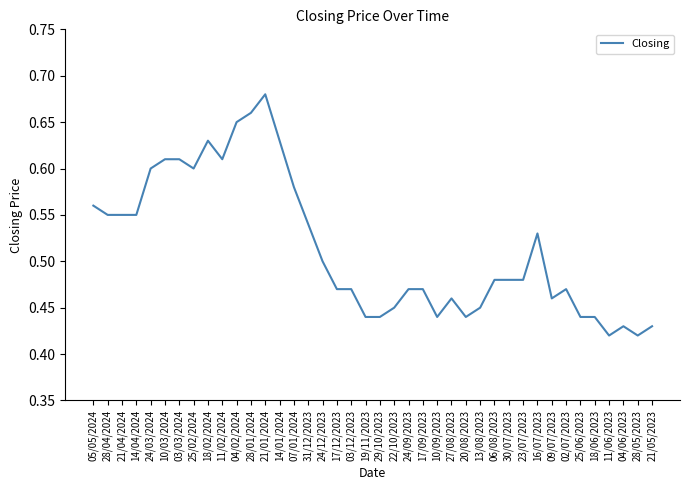

Between 03/12/2023 and 24/03/2024, which is larger?

24/03/2024